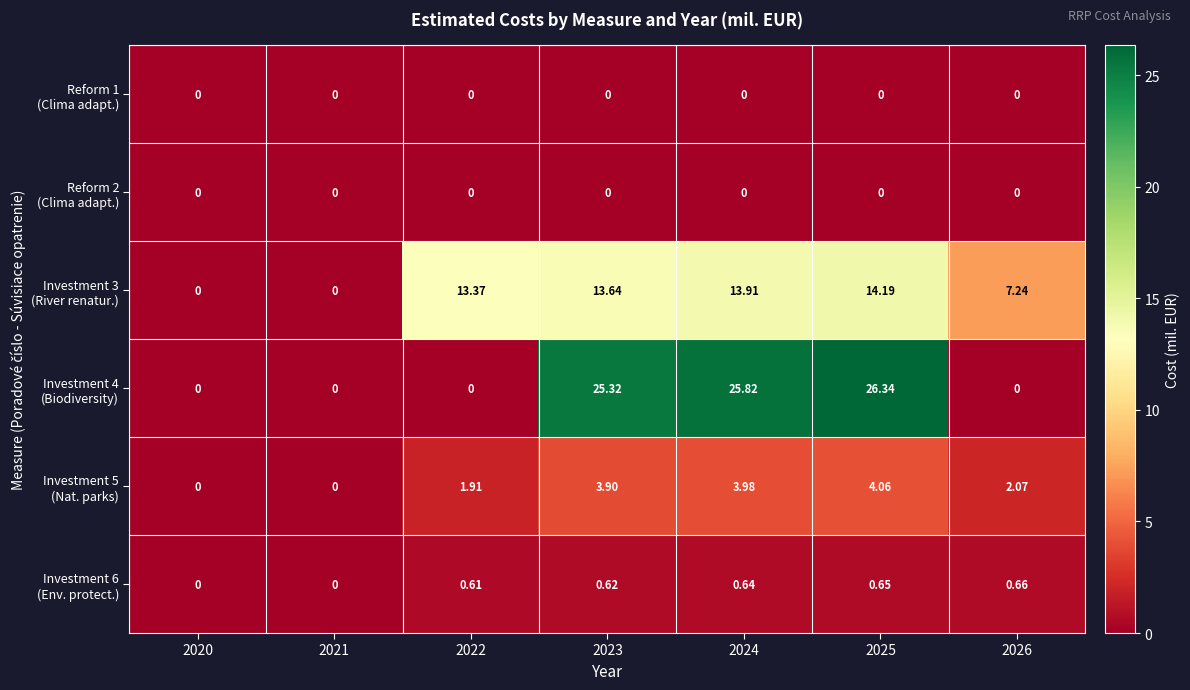

At which category is the sum across all series the highest?

2025